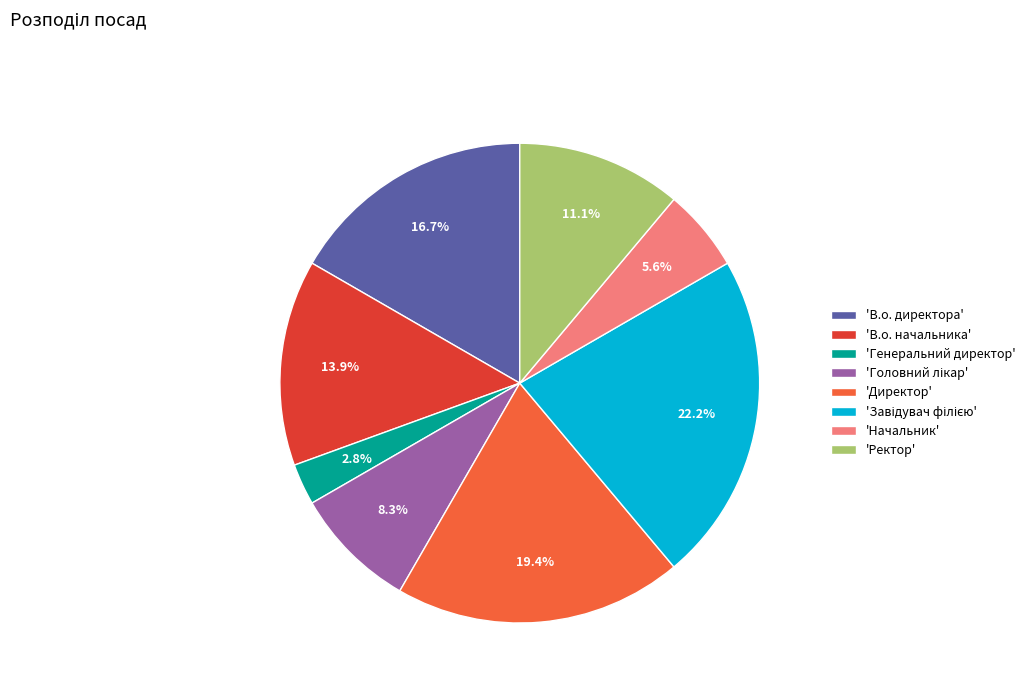

How many slices are in this pie chart?

8